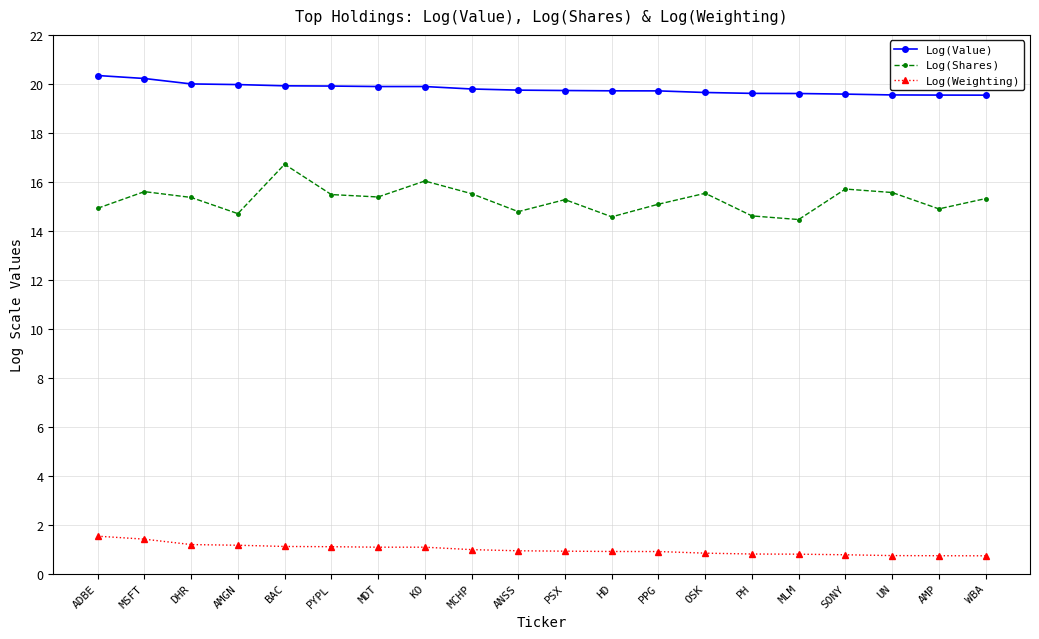

What is the label of the 17th point from the left?

SONY